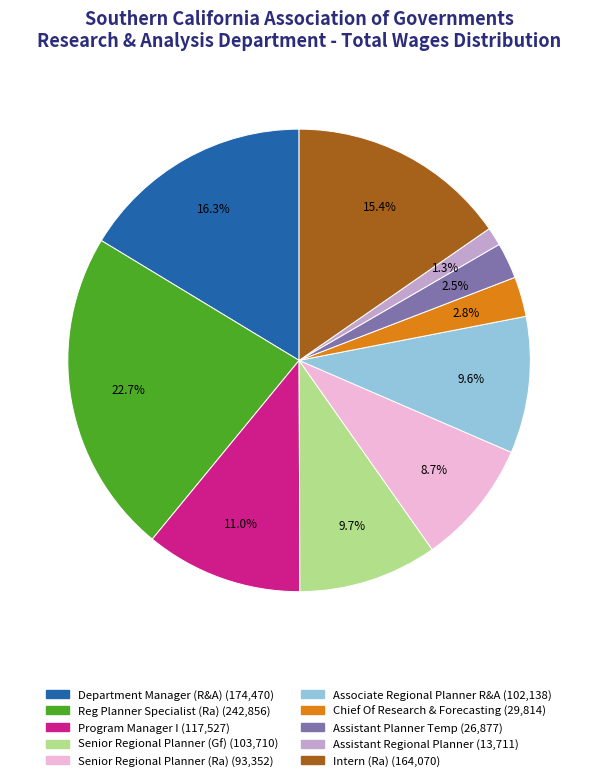

To the nearest percent, what portion does Senior Regional Planner (Ra) represent?

9%